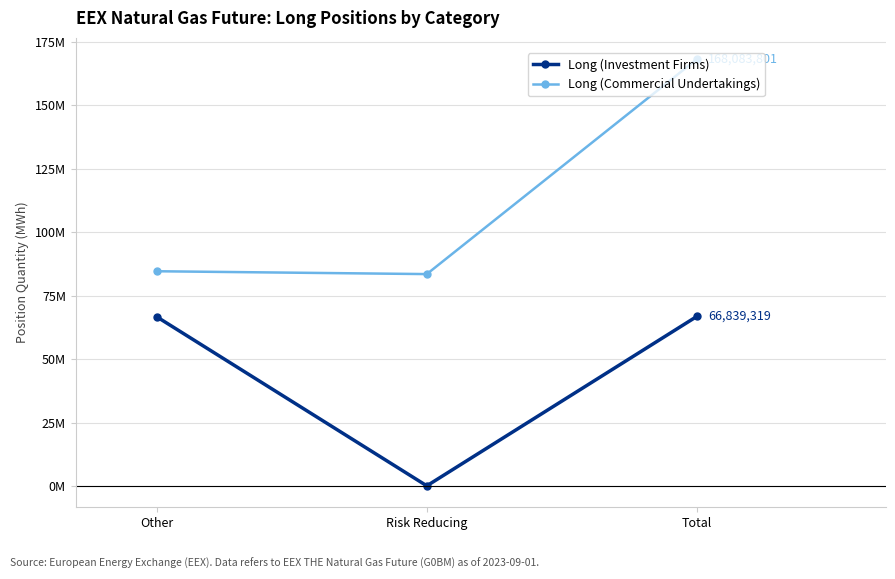

Rank the series by their maximum value, from lowest to highest.

Long (Investment Firms), Long (Commercial Undertakings)